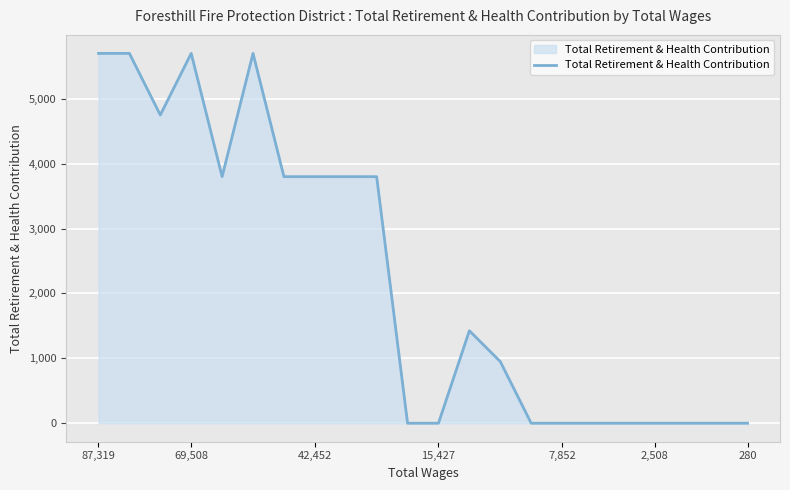

What is the maximum value shown in the chart?

5700